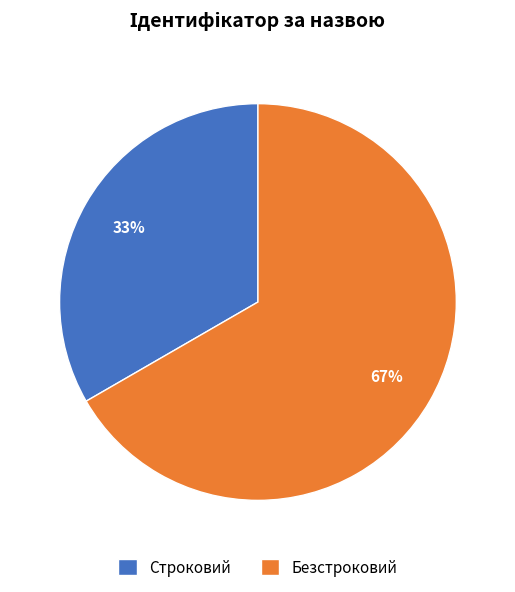

Does Строковий represent more than half of the total?

No